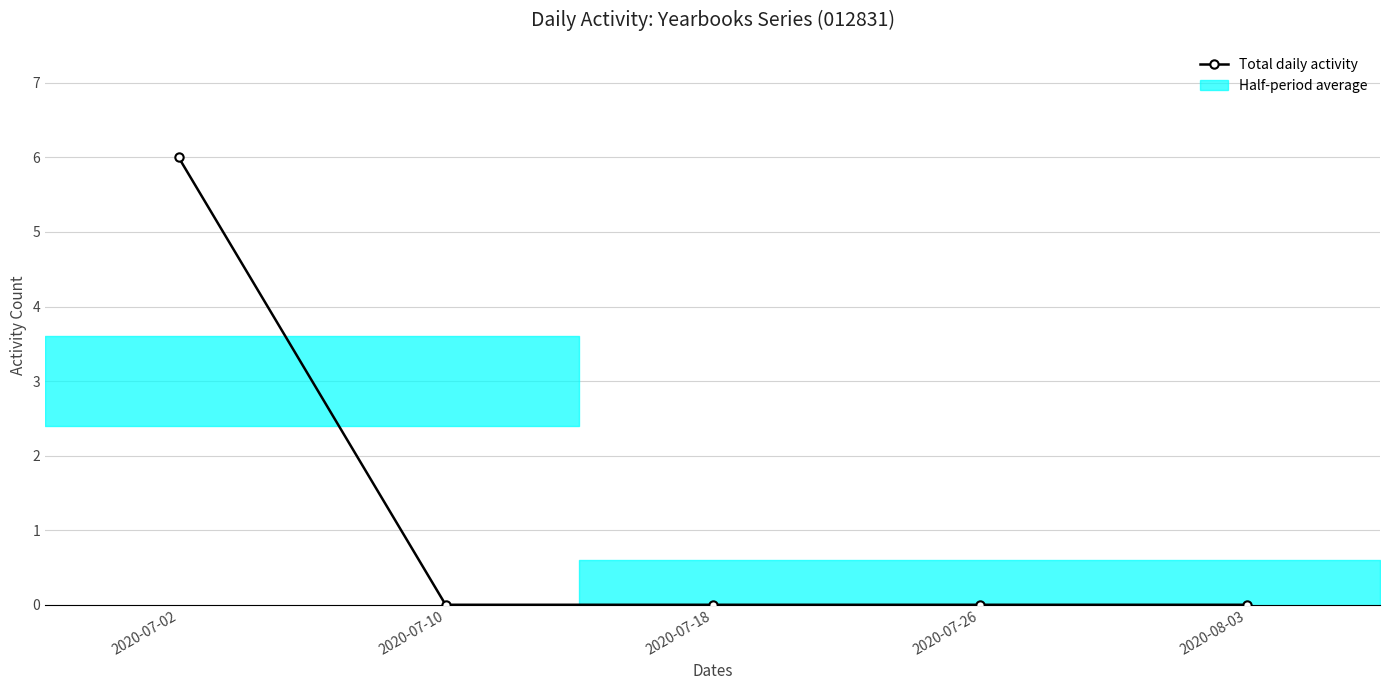

What is the difference between the maximum and minimum values?

6